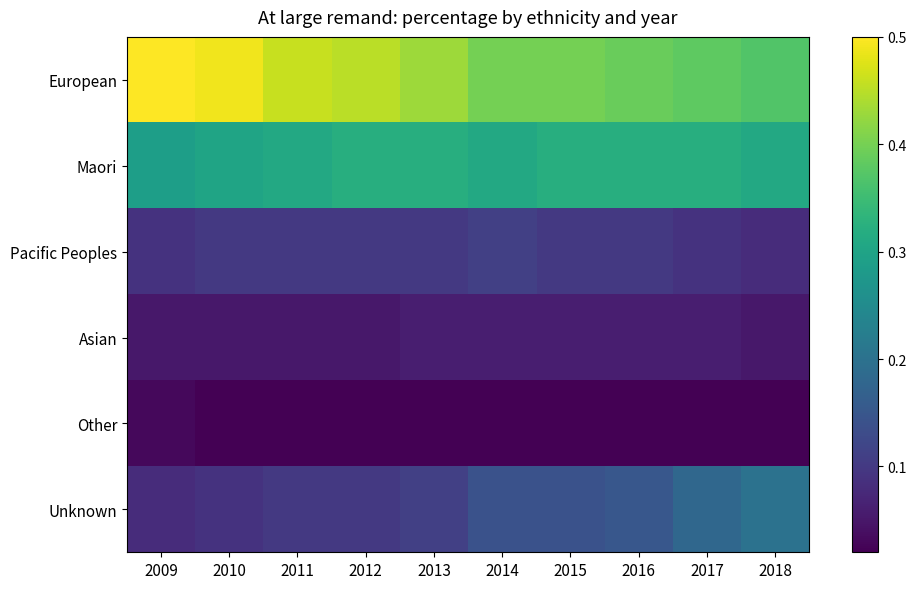

What is the spread (max minus min) of values at 2014?

0.4